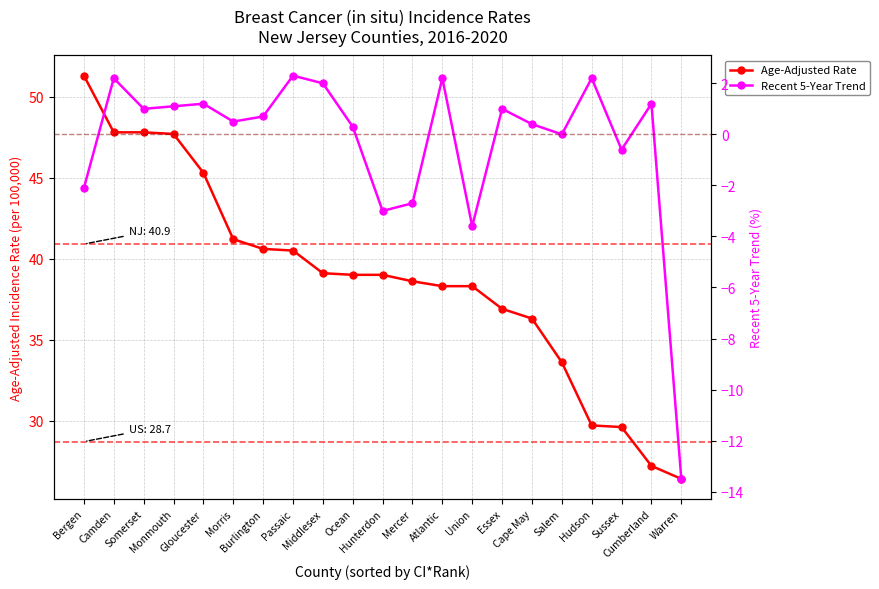

What is the total value across all series at Mercer?

35.9